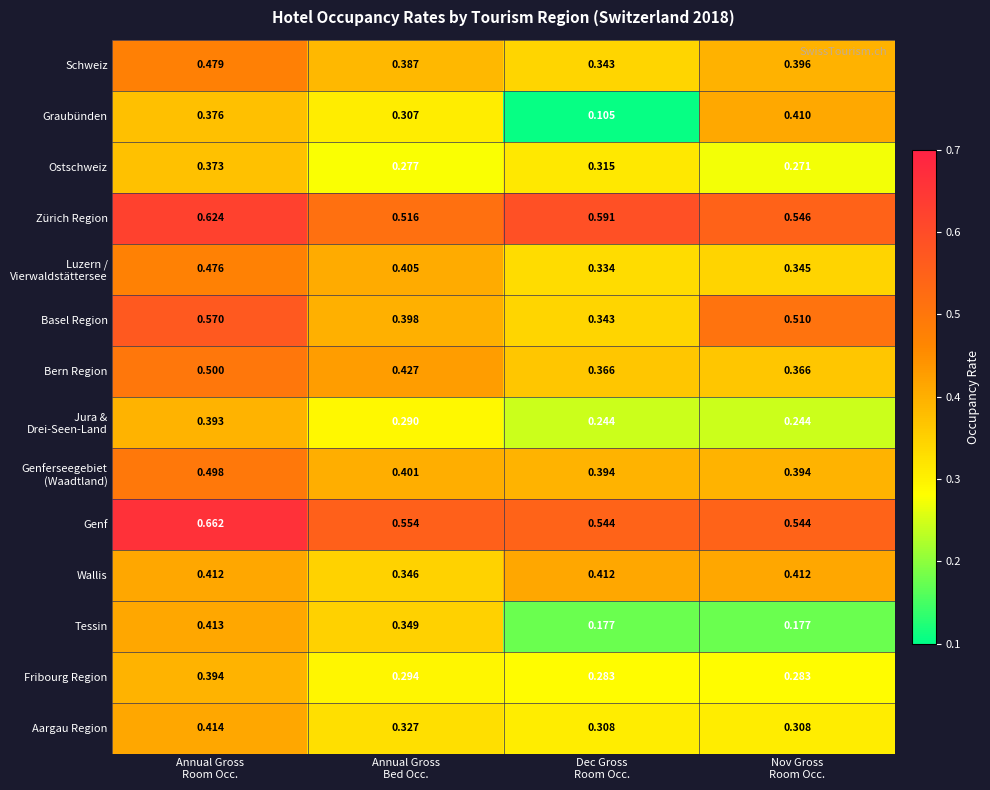

Which series has the largest total across all categories?

Genf